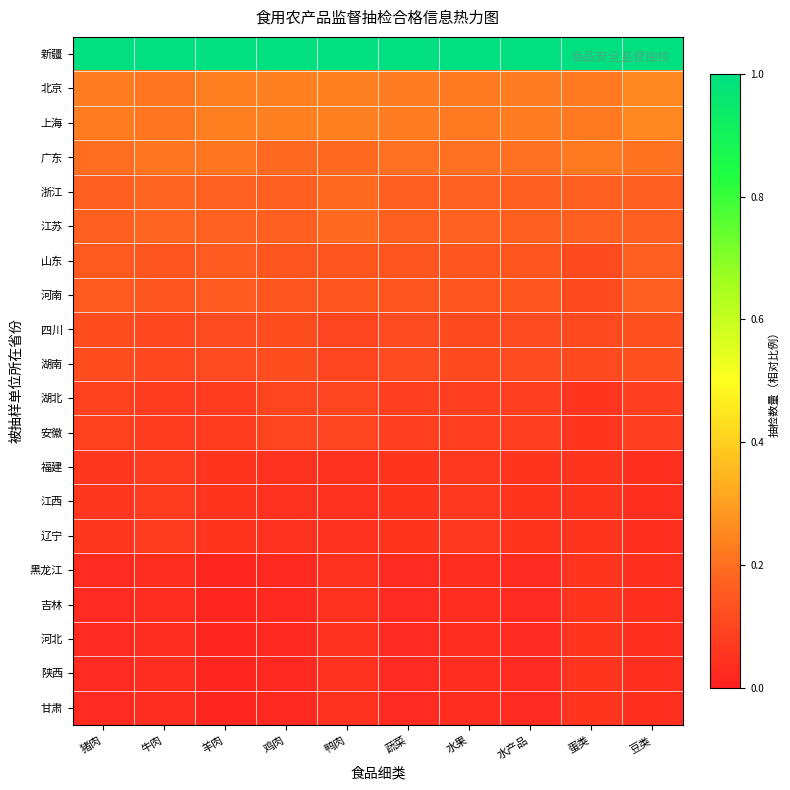

Reading left to right, list all the values displayed in this chart.

新疆: 猪肉=1.0	牛肉=1.0	羊肉=1.0	鸡肉=1.0	鸭肉=1.0	蔬菜=1.0	水果=1.0	水产品=1.0	蛋类=1.0	豆类=1.0
北京: 猪肉=0.2	牛肉=0.2	羊肉=0.2	鸡肉=0.2	鸭肉=0.2	蔬菜=0.2	水果=0.2	水产品=0.2	蛋类=0.2	豆类=0.2
上海: 猪肉=0.2	牛肉=0.2	羊肉=0.2	鸡肉=0.2	鸭肉=0.2	蔬菜=0.2	水果=0.2	水产品=0.2	蛋类=0.2	豆类=0.2
广东: 猪肉=0.2	牛肉=0.2	羊肉=0.2	鸡肉=0.2	鸭肉=0.2	蔬菜=0.2	水果=0.2	水产品=0.2	蛋类=0.2	豆类=0.2
浙江: 猪肉=0.2	牛肉=0.2	羊肉=0.2	鸡肉=0.2	鸭肉=0.2	蔬菜=0.2	水果=0.2	水产品=0.2	蛋类=0.2	豆类=0.2
江苏: 猪肉=0.2	牛肉=0.2	羊肉=0.2	鸡肉=0.2	鸭肉=0.2	蔬菜=0.2	水果=0.2	水产品=0.2	蛋类=0.2	豆类=0.2
山东: 猪肉=0.1	牛肉=0.1	羊肉=0.2	鸡肉=0.1	鸭肉=0.1	蔬菜=0.1	水果=0.1	水产品=0.1	蛋类=0.1	豆类=0.2
河南: 猪肉=0.1	牛肉=0.1	羊肉=0.2	鸡肉=0.1	鸭肉=0.1	蔬菜=0.1	水果=0.1	水产品=0.1	蛋类=0.1	豆类=0.2
四川: 猪肉=0.1	牛肉=0.1	羊肉=0.1	鸡肉=0.1	鸭肉=0.1	蔬菜=0.1	水果=0.1	水产品=0.1	蛋类=0.1	豆类=0.1
湖南: 猪肉=0.1	牛肉=0.1	羊肉=0.1	鸡肉=0.1	鸭肉=0.1	蔬菜=0.1	水果=0.1	水产品=0.1	蛋类=0.1	豆类=0.1
湖北: 猪肉=0.1	牛肉=0.1	羊肉=0.1	鸡肉=0.1	鸭肉=0.1	蔬菜=0.1	水果=0.1	水产品=0.1	蛋类=0.1	豆类=0.1
安徽: 猪肉=0.1	牛肉=0.1	羊肉=0.1	鸡肉=0.1	鸭肉=0.1	蔬菜=0.1	水果=0.1	水产品=0.1	蛋类=0.1	豆类=0.1
福建: 猪肉=0.1	牛肉=0.1	羊肉=0.1	鸡肉=0.0	鸭肉=0.0	蔬菜=0.1	水果=0.1	水产品=0.1	蛋类=0.1	豆类=0.0
江西: 猪肉=0.1	牛肉=0.1	羊肉=0.1	鸡肉=0.0	鸭肉=0.0	蔬菜=0.1	水果=0.1	水产品=0.1	蛋类=0.1	豆类=0.0
辽宁: 猪肉=0.1	牛肉=0.1	羊肉=0.1	鸡肉=0.0	鸭肉=0.0	蔬菜=0.1	水果=0.1	水产品=0.1	蛋类=0.1	豆类=0.0
黑龙江: 猪肉=0.0	牛肉=0.0	羊肉=0.0	鸡肉=0.0	鸭肉=0.0	蔬菜=0.0	水果=0.0	水产品=0.0	蛋类=0.1	豆类=0.0
吉林: 猪肉=0.0	牛肉=0.0	羊肉=0.0	鸡肉=0.0	鸭肉=0.0	蔬菜=0.0	水果=0.0	水产品=0.0	蛋类=0.1	豆类=0.0
河北: 猪肉=0.0	牛肉=0.0	羊肉=0.0	鸡肉=0.0	鸭肉=0.0	蔬菜=0.0	水果=0.0	水产品=0.0	蛋类=0.1	豆类=0.0
陕西: 猪肉=0.0	牛肉=0.0	羊肉=0.0	鸡肉=0.0	鸭肉=0.0	蔬菜=0.0	水果=0.0	水产品=0.0	蛋类=0.1	豆类=0.0
甘肃: 猪肉=0.0	牛肉=0.0	羊肉=0.0	鸡肉=0.0	鸭肉=0.0	蔬菜=0.0	水果=0.0	水产品=0.0	蛋类=0.1	豆类=0.0